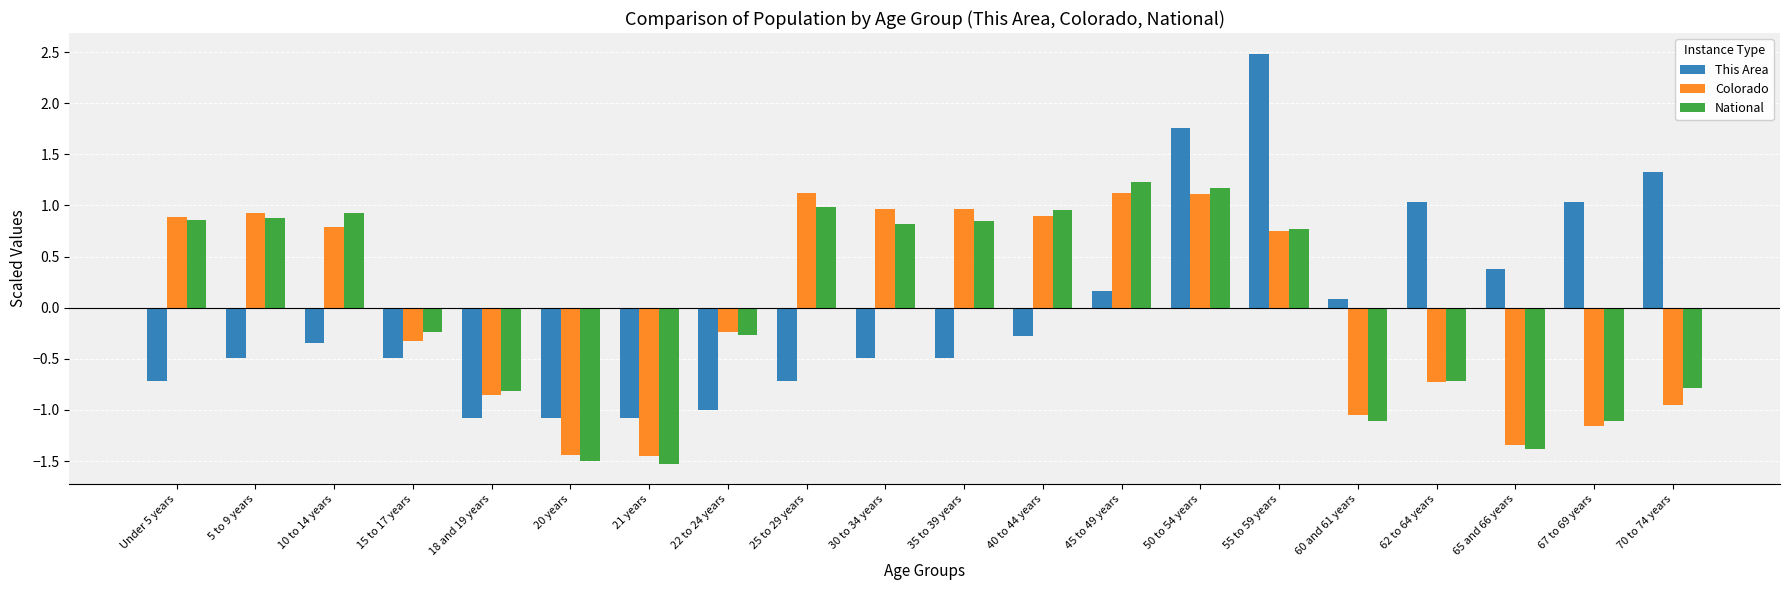

Is it true that This Area equals 1.4 at 67 to 69 years?

False